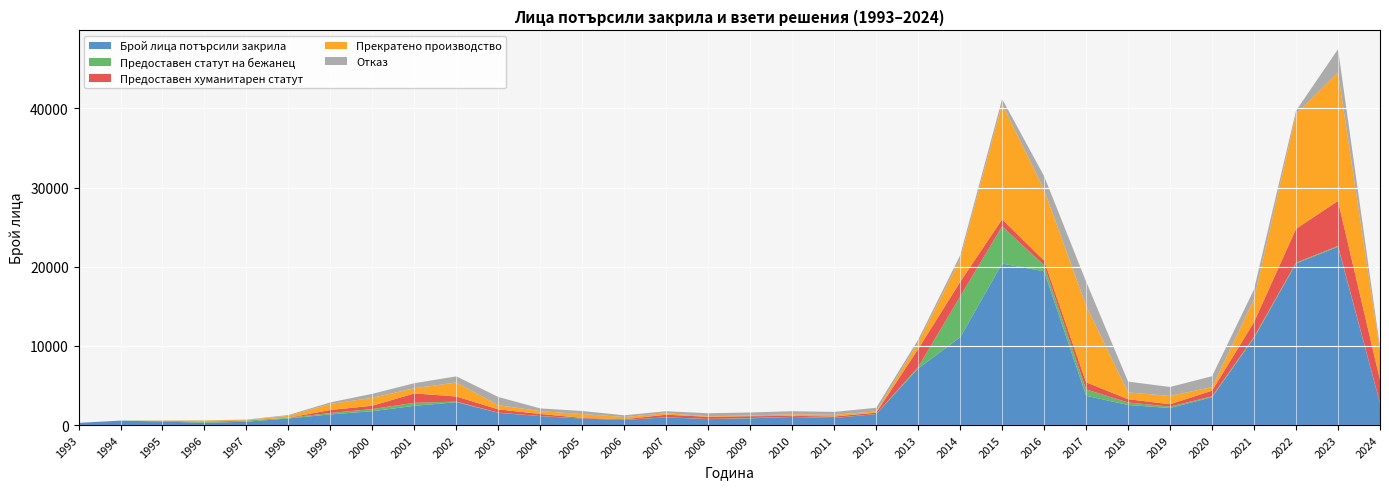

Reading left to right, list all the values displayed in this chart.

Брой лица потърсили закрила: 276	561	451	283	429	834	1349	1755	2428	2888	1549	1127	822	639	975	746	853	1025	890	1387	7144	11081	20391	19418	3700	2536	2152	3525	10999	20407	22518	2772
Предоставен статут на бежанец: 0	0	73	144	145	87	180	267	385	75	19	17	8	12	13	27	39	20	10	18	183	5162	4708	764	804	317	181	105	143	100	106	32
Предоставен хуманитарен статут: 0	0	14	13	2	7	380	421	1185	646	411	257	78	83	322	267	228	118	182	159	2279	1838	889	587	900	413	300	716	1876	4273	5682	2894
Прекратено производство: 0	0	28	132	88	235	760	996	657	1762	528	366	478	284	191	70	91	202	213	174	824	2853	14567	8932	9662	860	1041	452	2870	14474	16211	3646
Отказ: 0	0	6	28	28	104	198	509	633	781	1036	335	386	215	245	381	380	386	366	445	354	500	623	1732	3048	1362	1134	1374	1256	445	2950	470